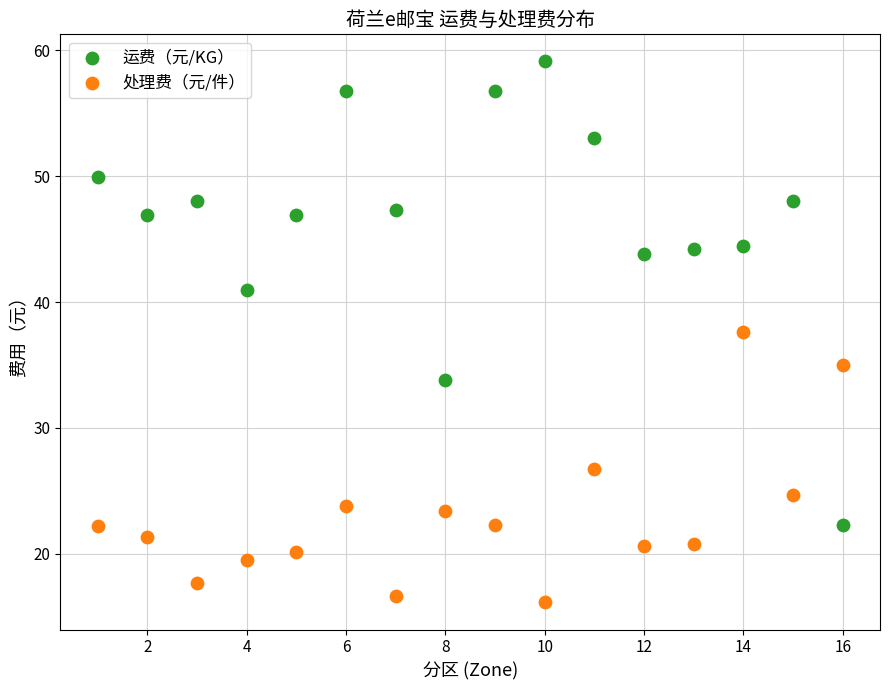

Across all data points, what is the range of X values (max minus min)?

15.0